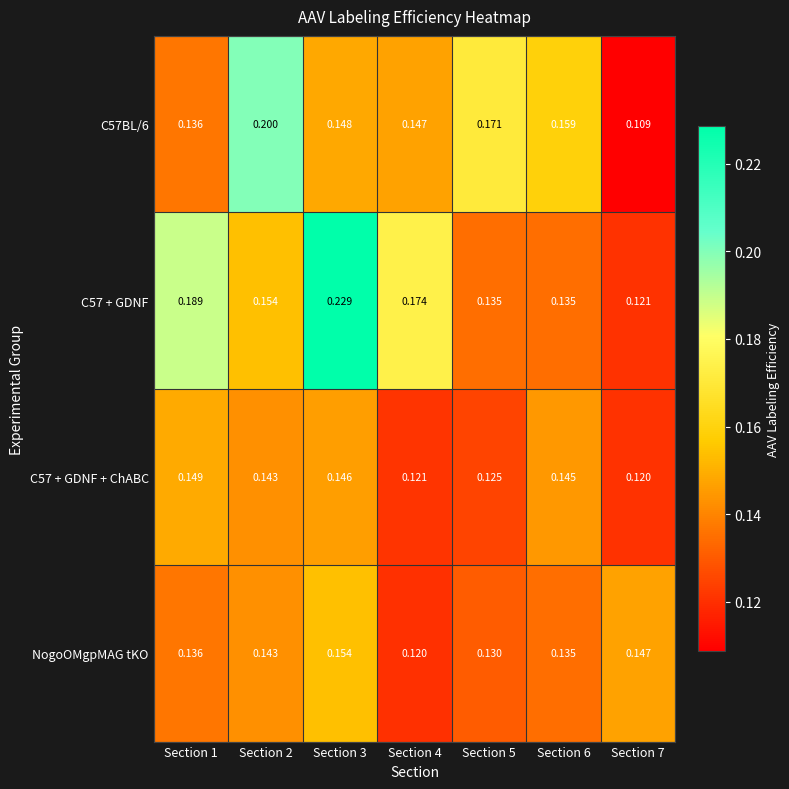

Is the value of C57 + GDNF + ChABC at Section 7 greater than the value of NogoOMgpMAG tKO at Section 1?

No